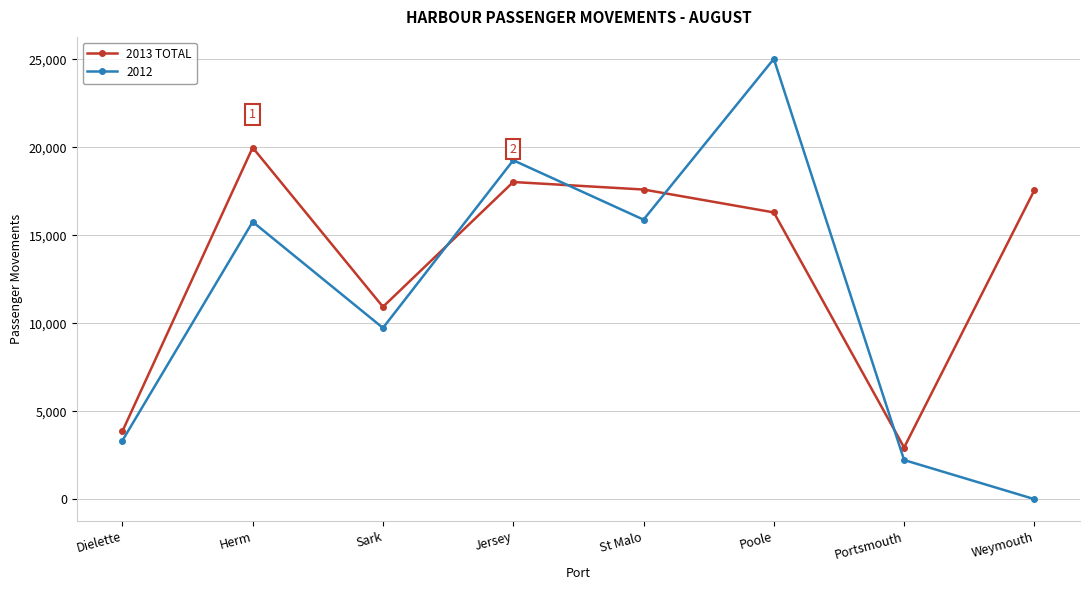

List the series in order of their peak value, lowest first.

2013 TOTAL, 2012